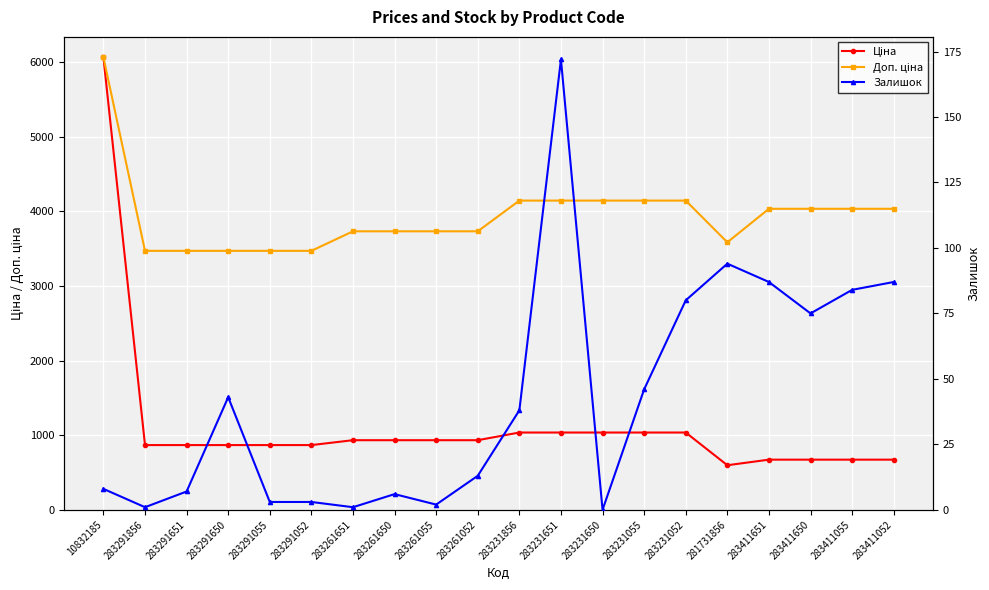

What are all the series names shown in the legend?

Ціна, Доп. ціна, Залишок